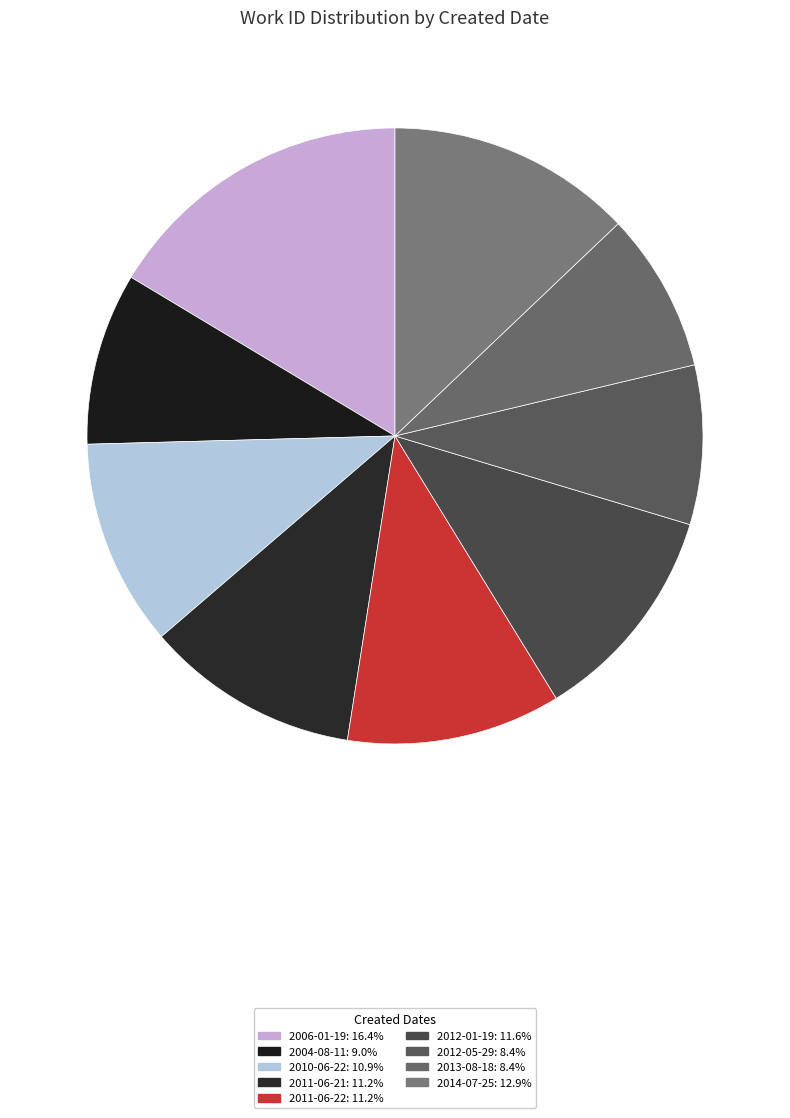

Is there any slice that represents more than half of the pie?

No